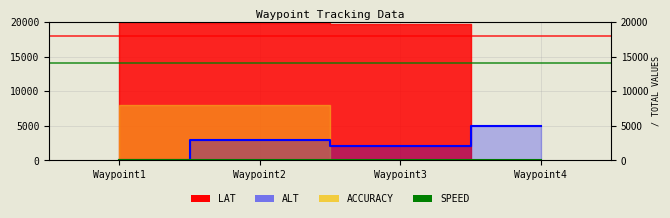

True or false: ALT has a value of 0.0 at Waypoint1.

True